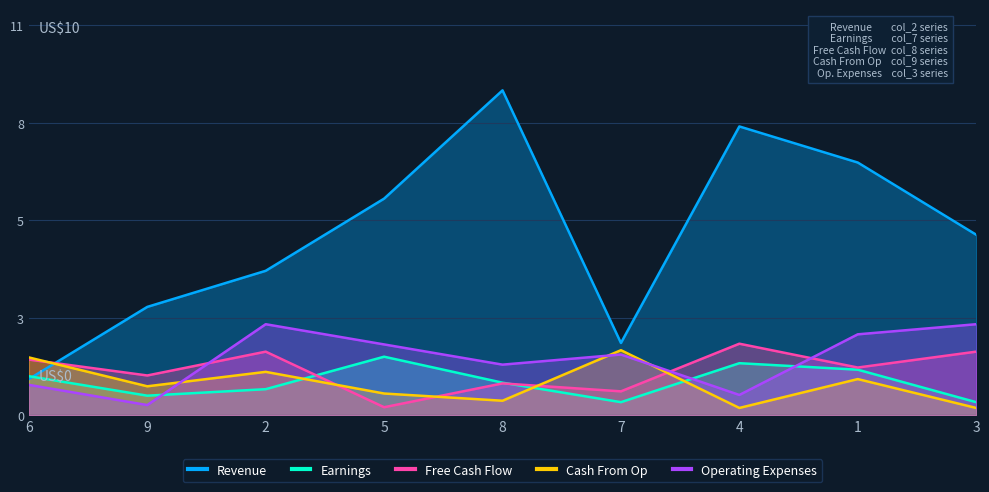

At how many categories does at least one series exceed 2?

7